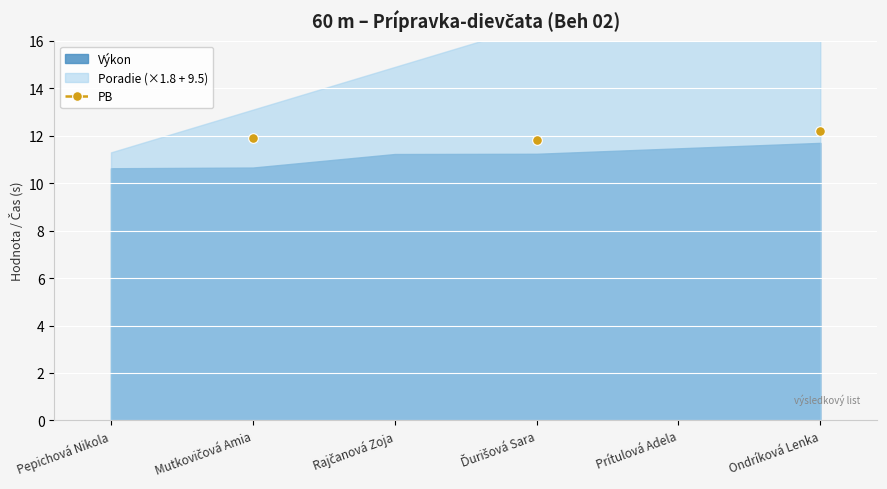

List the labels in order of value, smallest first.

Pepichová Nikola, Mutkovičová Amia, Rajčanová Zoja, Ďurišová Sara, Prítulová Adela, Ondríková Lenka